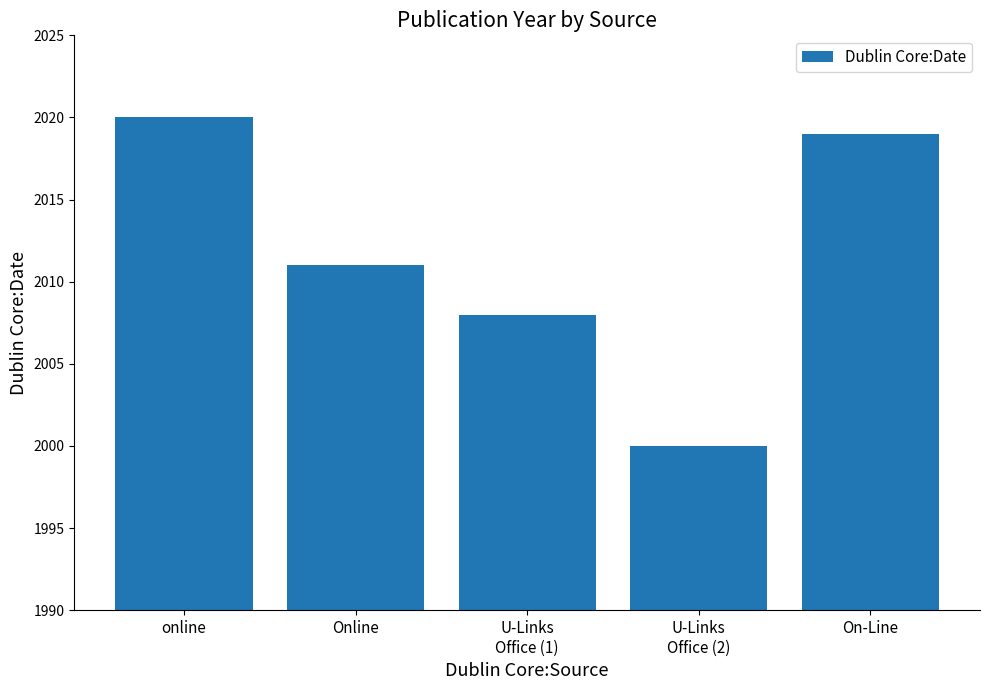

Reading right to left, extract all data points from this chart.

On-Line=2019	U-Links
Office (2)=2000	U-Links
Office (1)=2008	Online=2011	online=2020